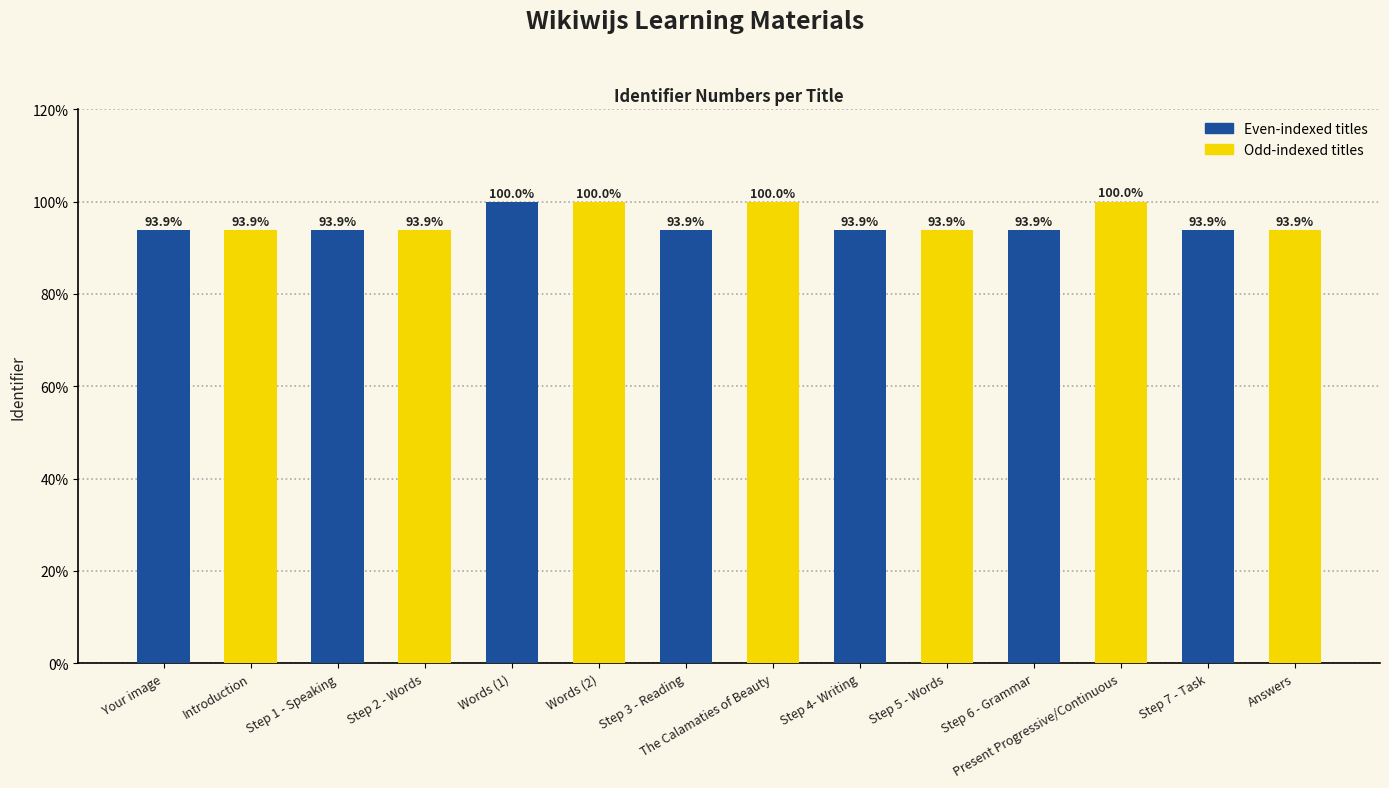

What is the difference between the values at Words (2) and Step 3 - Reading?

6.1